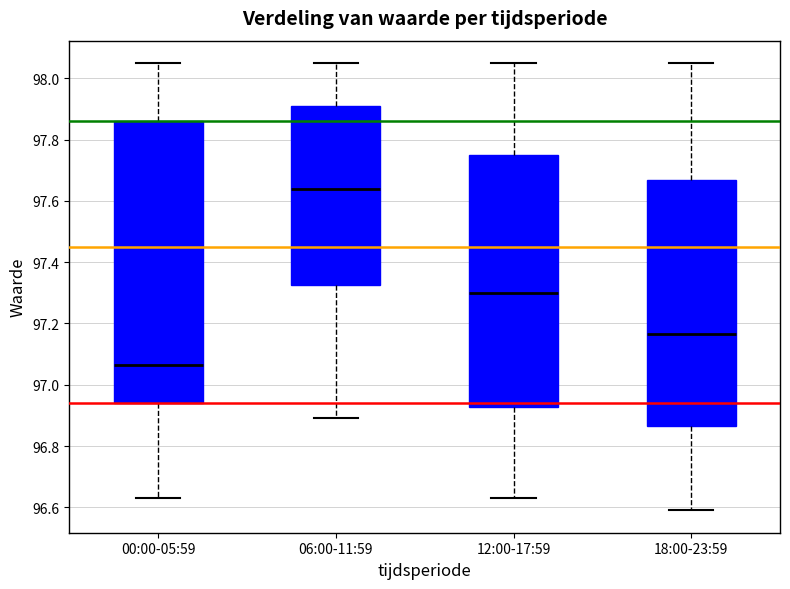

Where is the lower edge of the box for 00:00-05:59 on the y-axis? The values are not printed on the chart, so give them approximately, as read against the axis.

96.94